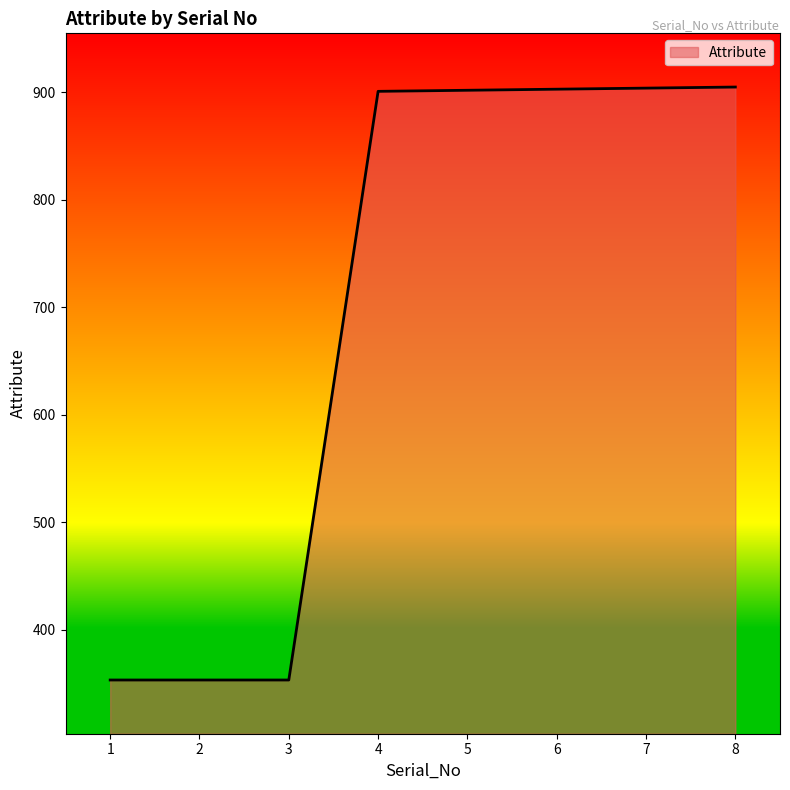

Which has a higher value, 1 or 7?

7